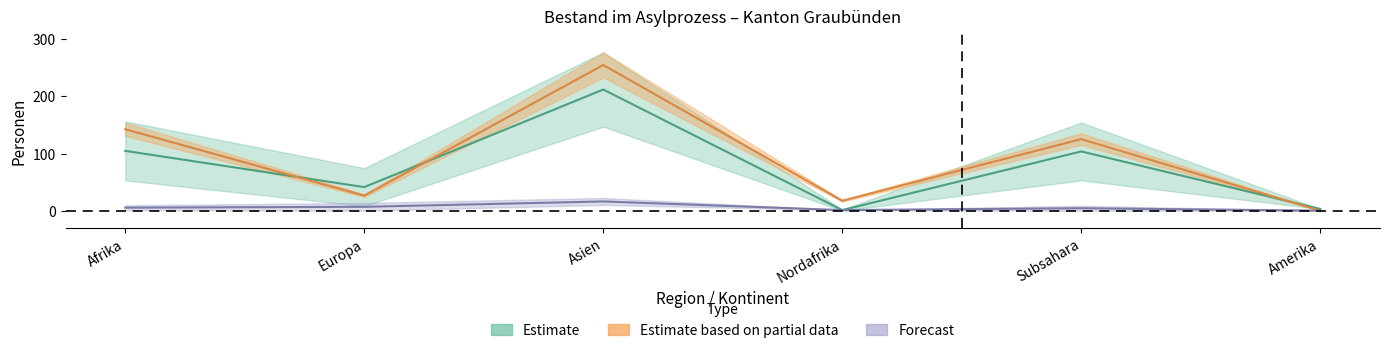

At which label does Erstinstanz first exceed 102?

Afrika